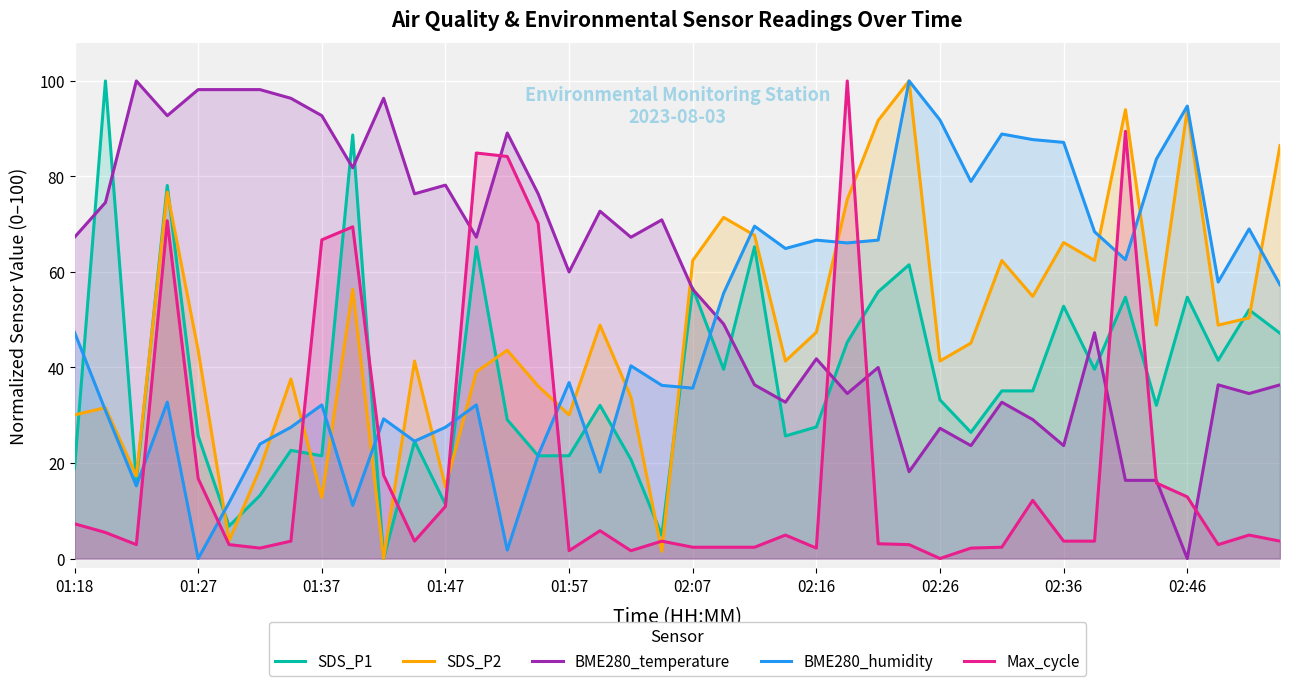

Which series has the largest range (max minus min)?

SDS_P1